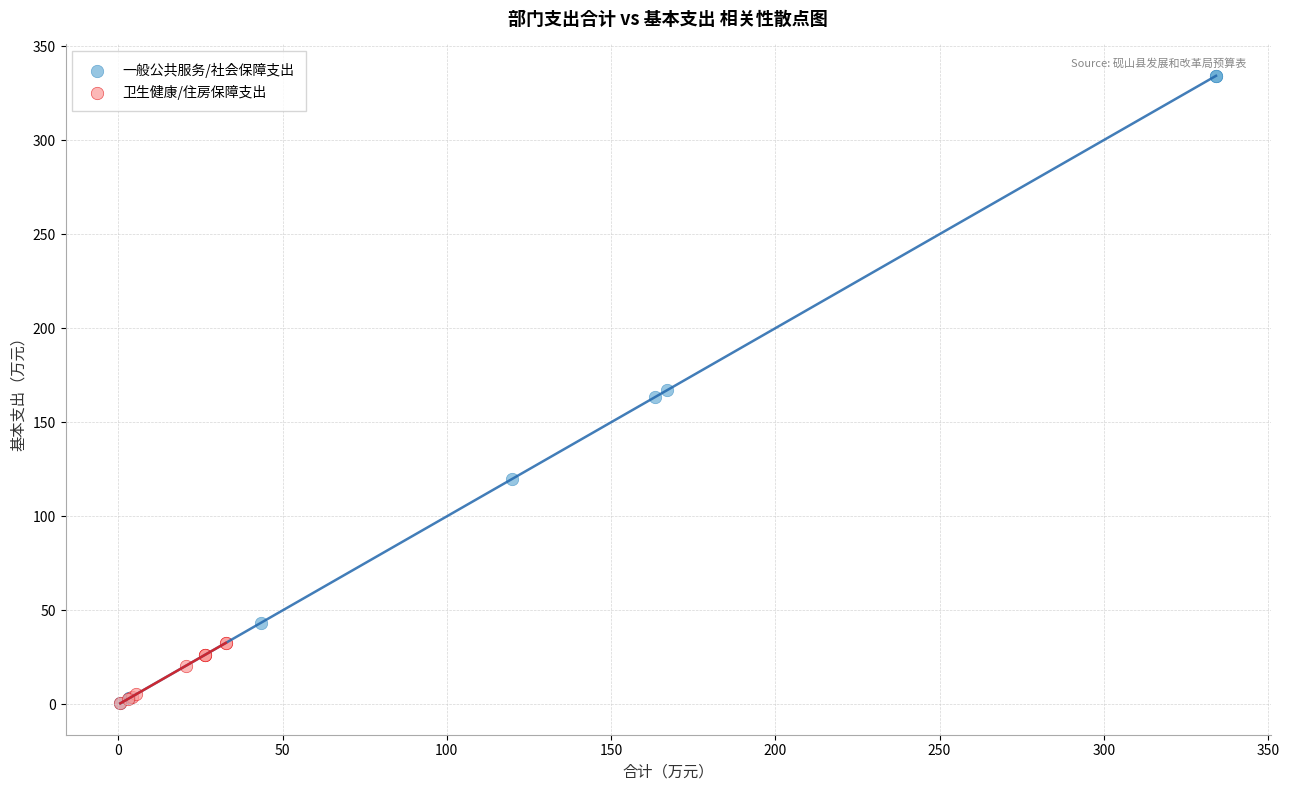

Which series reaches the maximum Y coordinate?

一般公共服务/社会保障支出